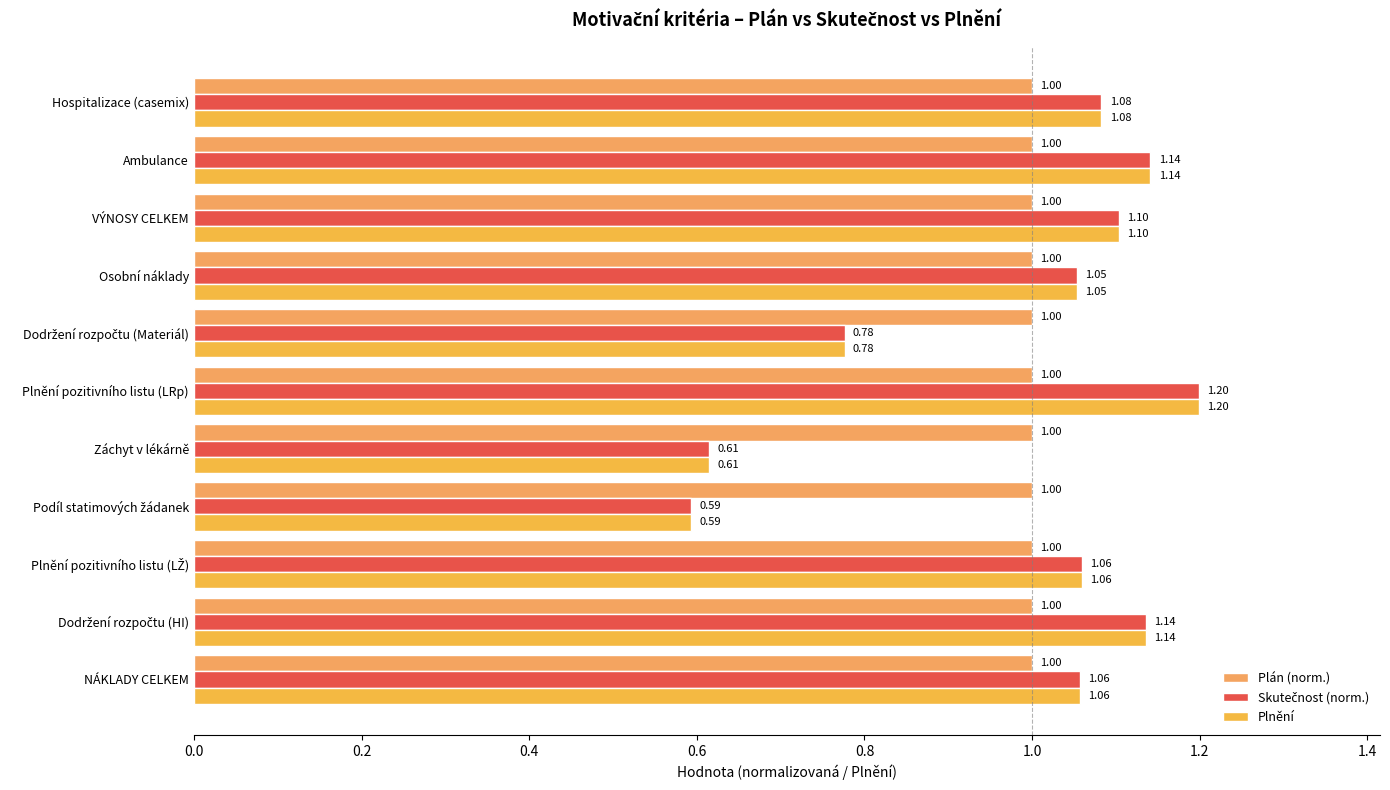

Count the number of categories in the chart.

11